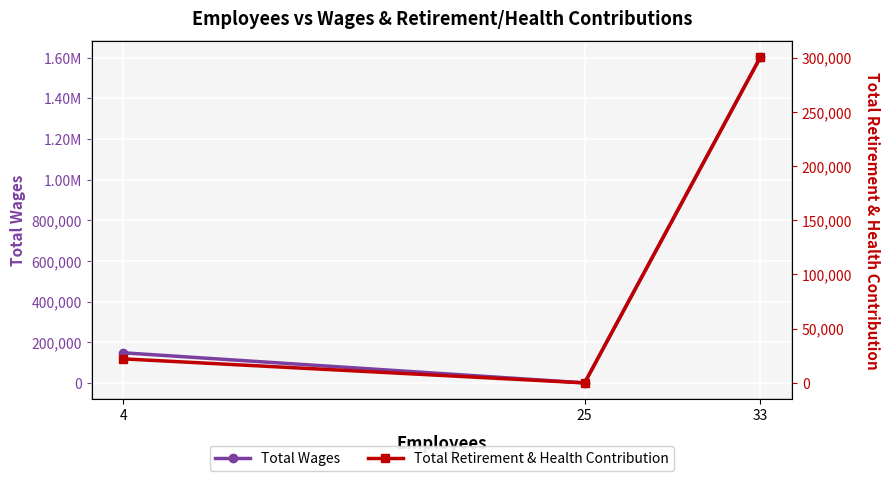

Is it true that Total Wages equals 103220 at 4?

False